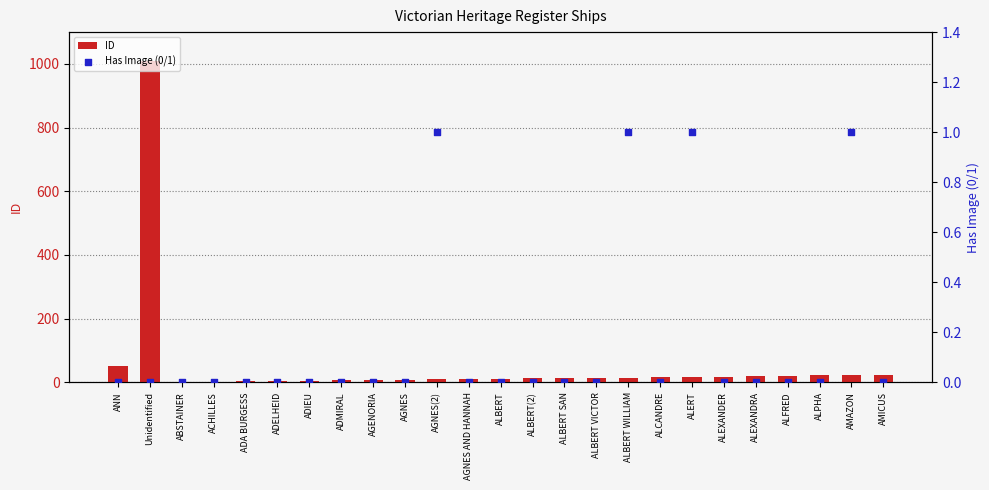

At how many categories does at least one series exceed 29?

2